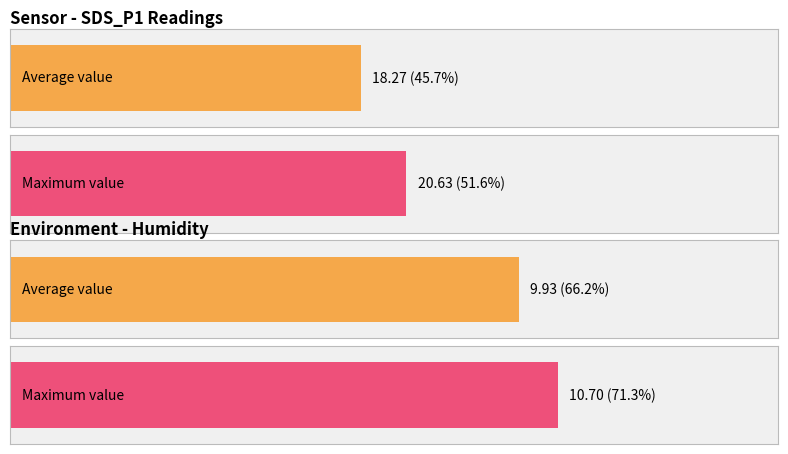

At which category does the chart reach its minimum across all series?

Humidity